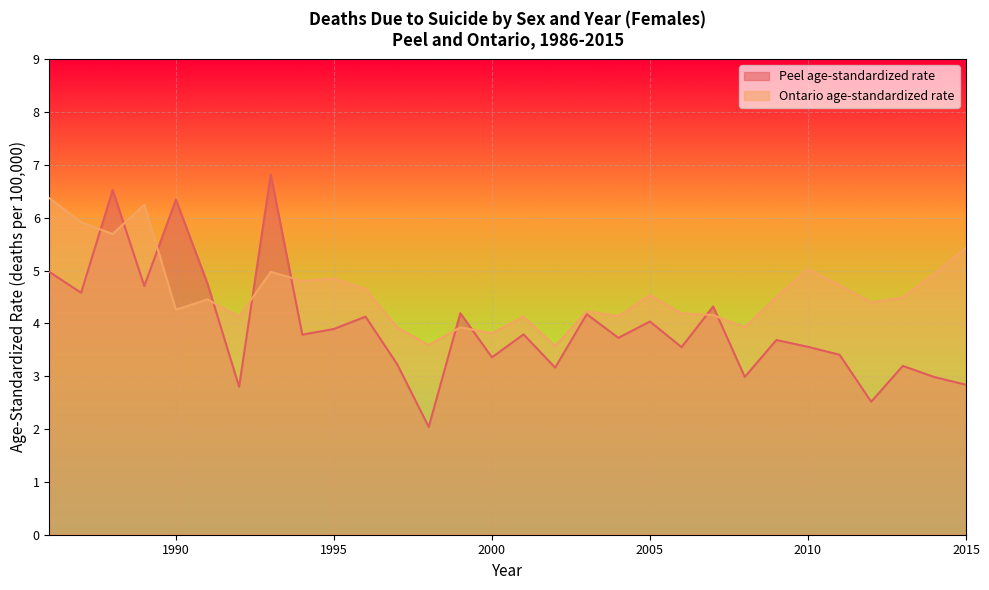

Count the number of data series in this chart.

2